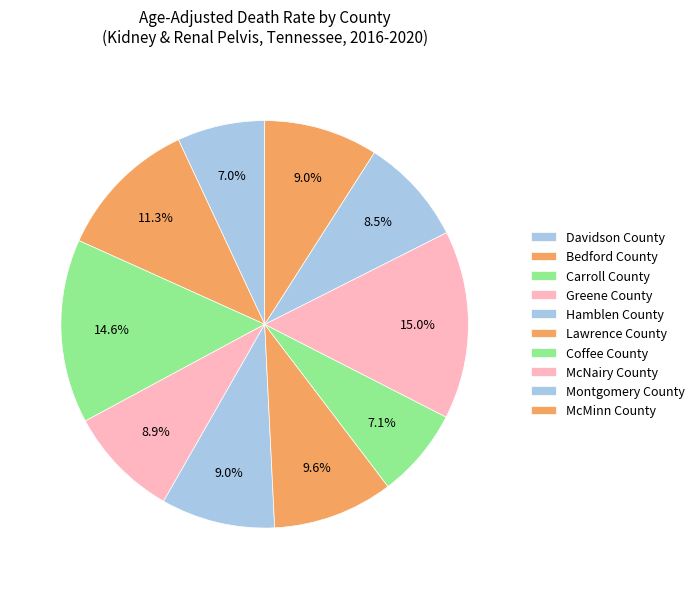

Does any single category account for the majority?

No